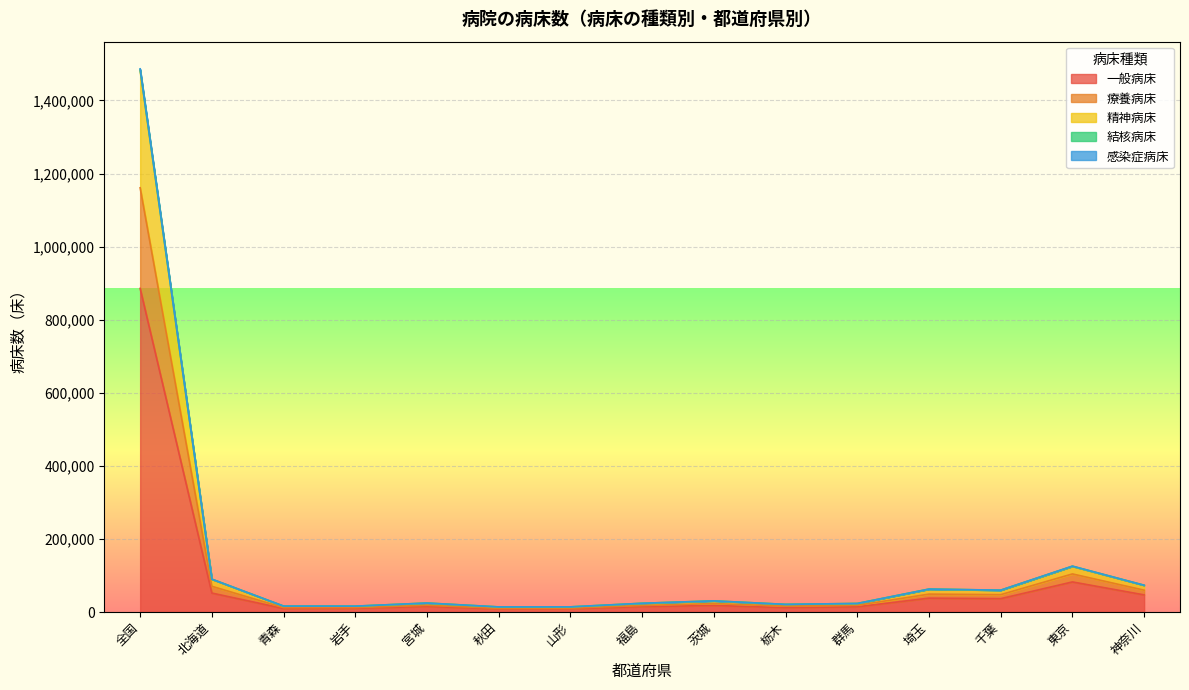

At which label does 精神病床 reach its minimum?

秋田